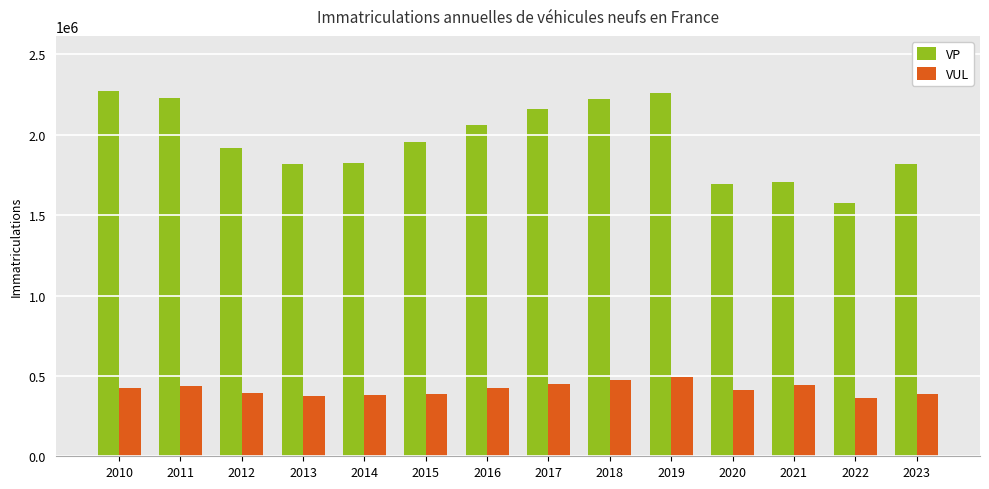

What is the spread (max minus min) of values at 2015?

1566012